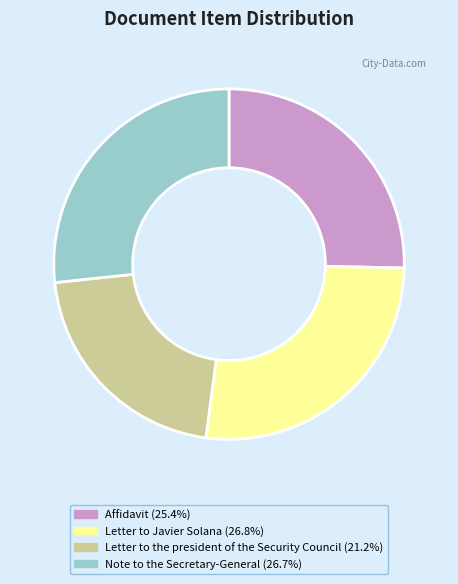

Which category has the smallest portion of the pie?

Letter to the president of the Security Council